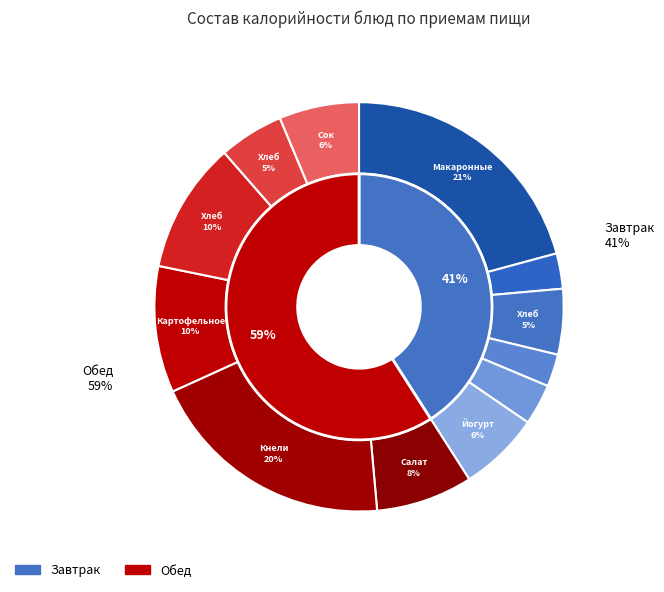

Which slice is the smallest?

Хлеб ржаной (завтрак)